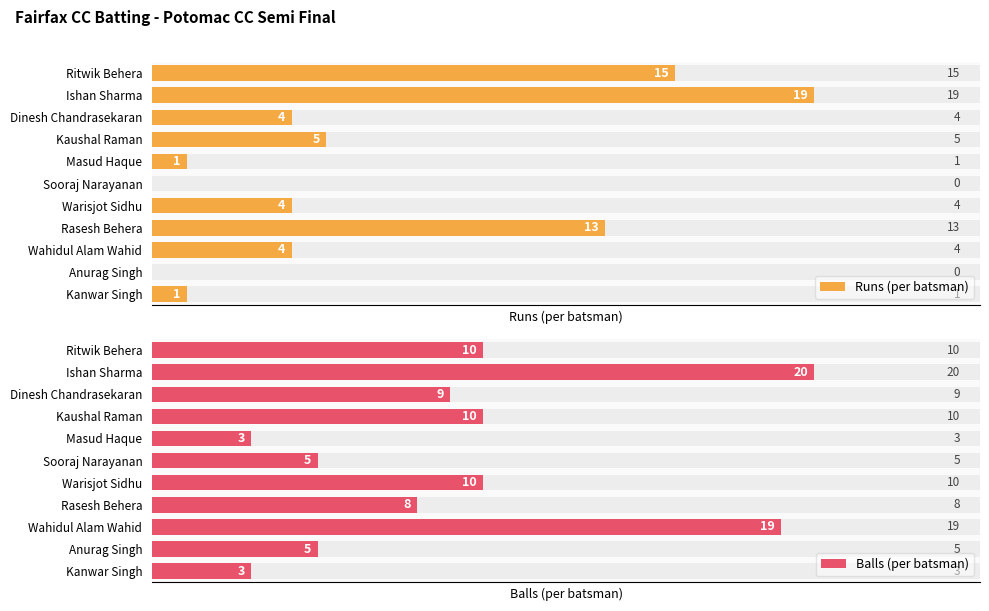

Reading left to right, what are all the values shown in this chart?

Runs (per batsman): 15	19	4	5	1	0	4	13	4	0	1
Balls (per batsman): 10	20	9	10	3	5	10	8	19	5	3